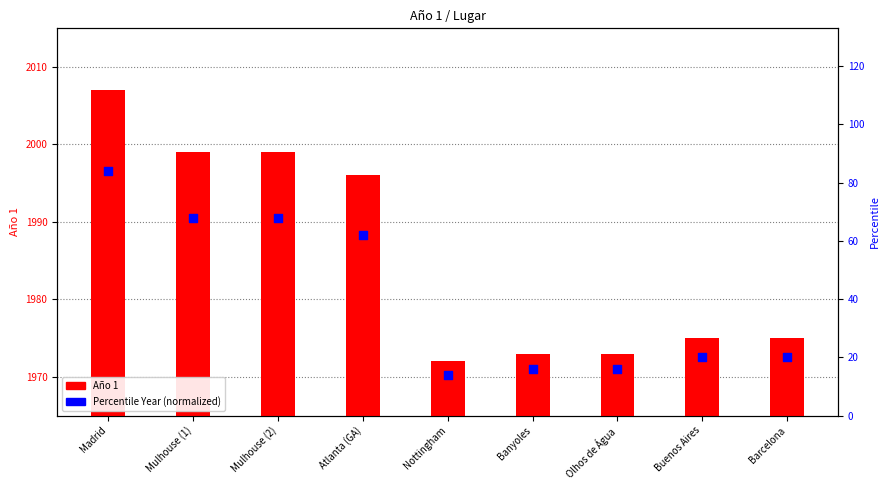

What are all the series names shown in the legend?

Año 1, Percentile Year (normalized)